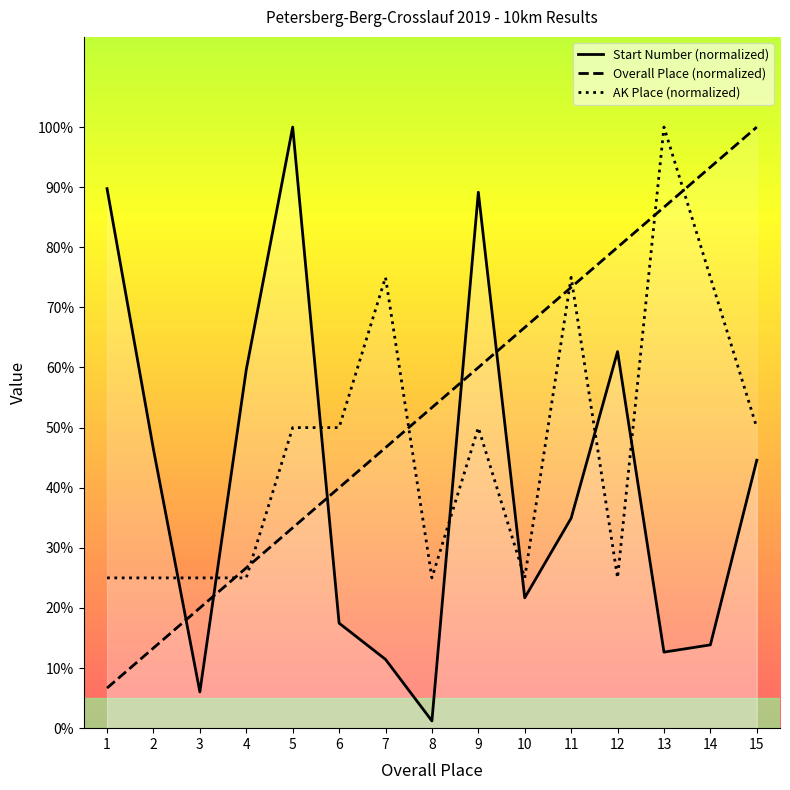

Is it true that Place AK equals 26.8 at 5?

False